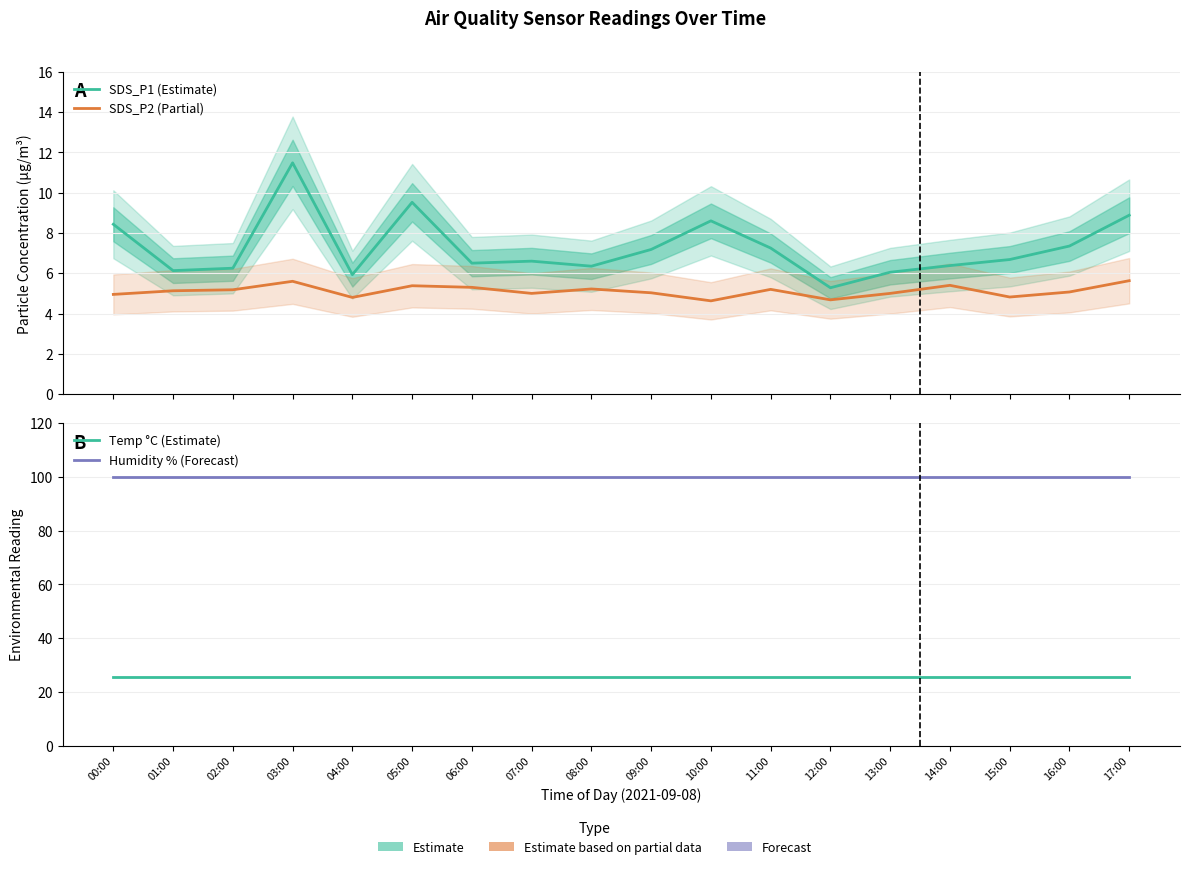

What is the label of the 3rd point from the right?

15:00